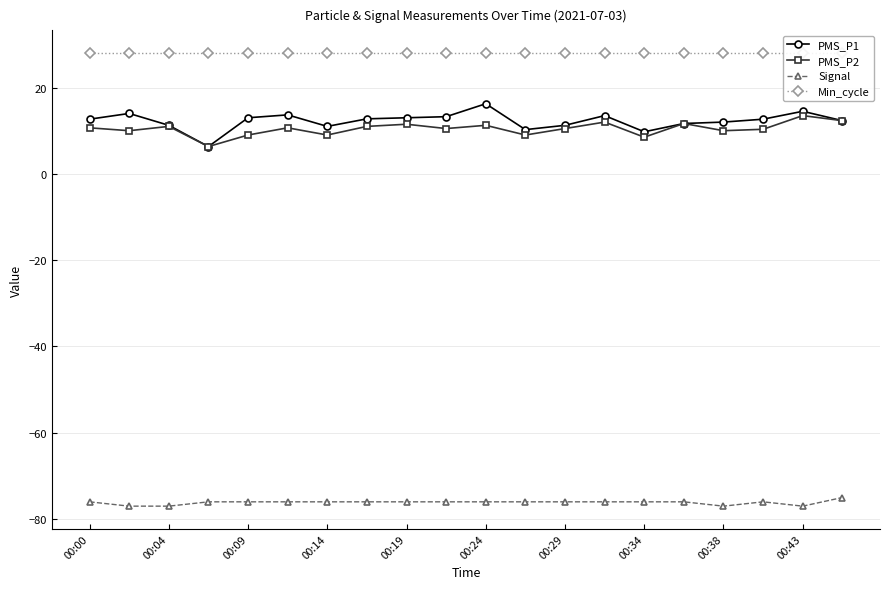

The value of Signal at 00:38 is -77.0. True or false?

True